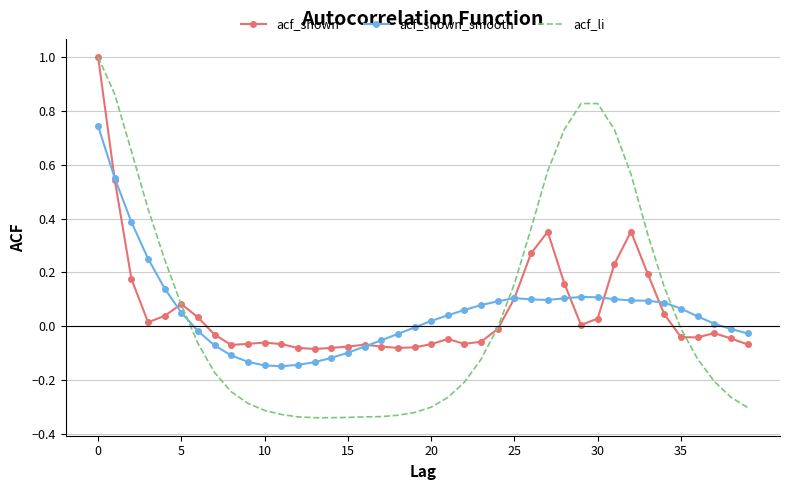

What is the maximum value for acf_shown?

1.0